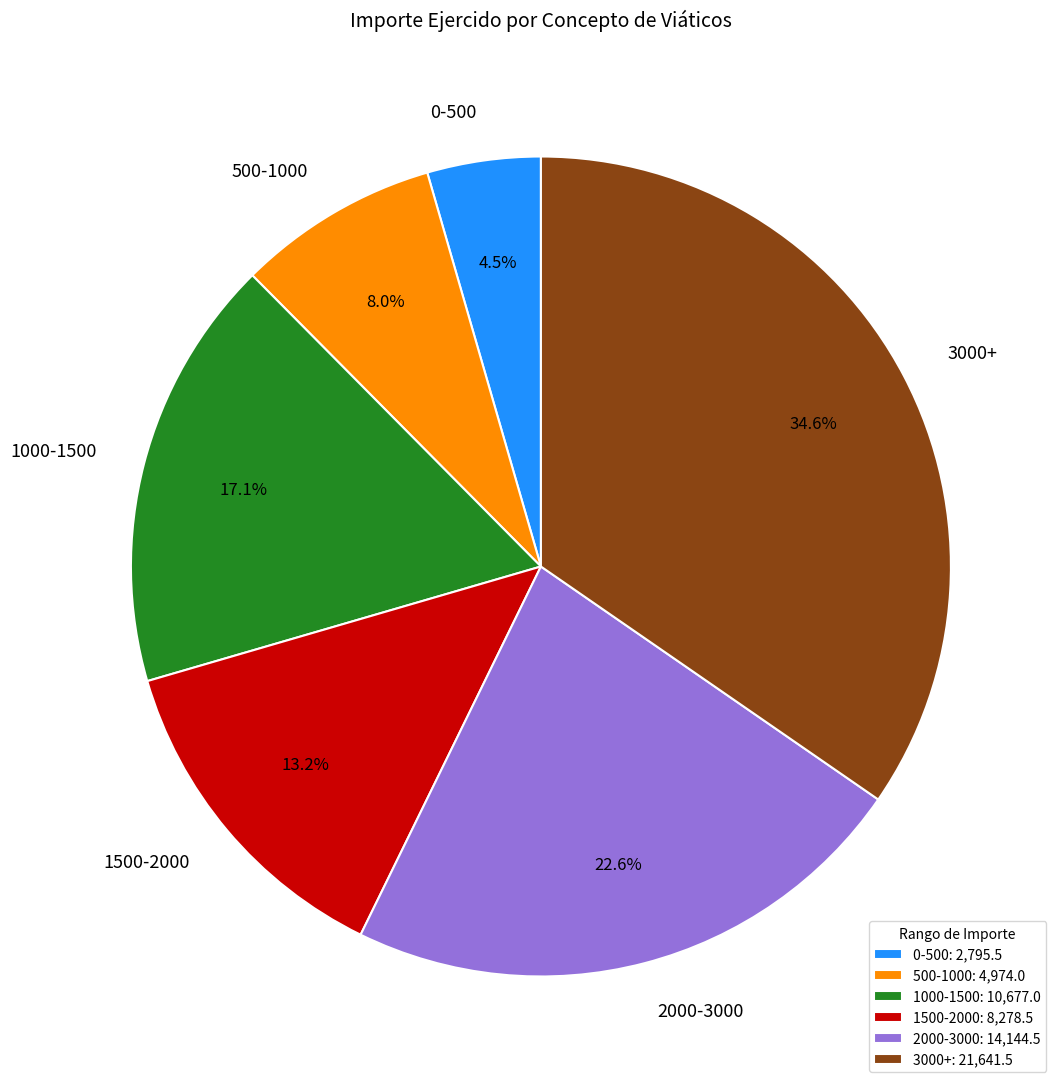

How many segments does this pie chart have?

6